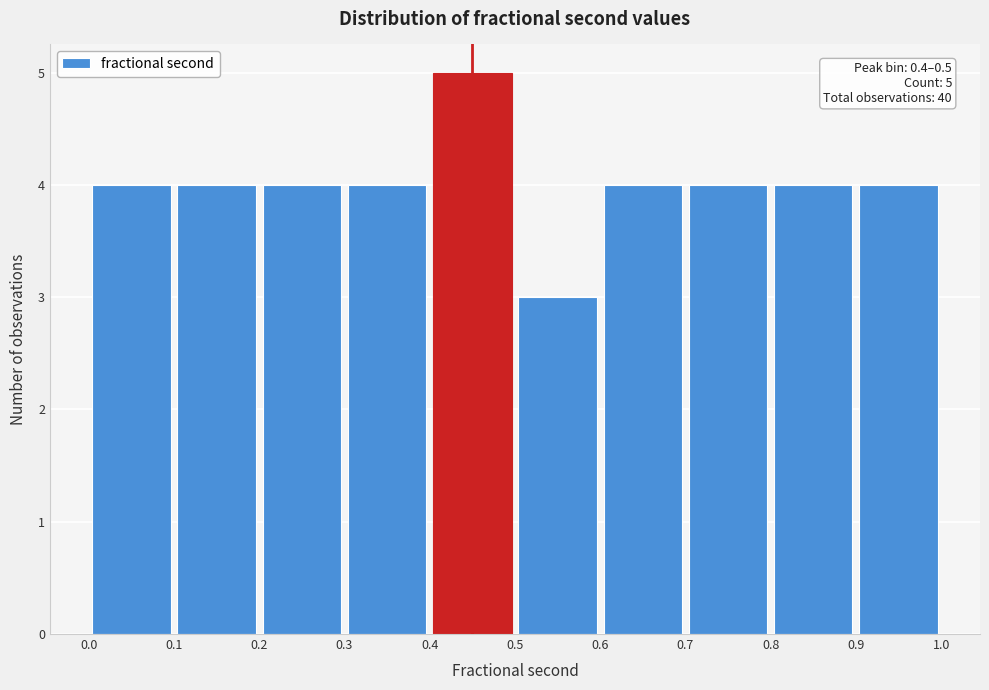

Which range on the x-axis has the tallest bar?

0.4 to 0.5